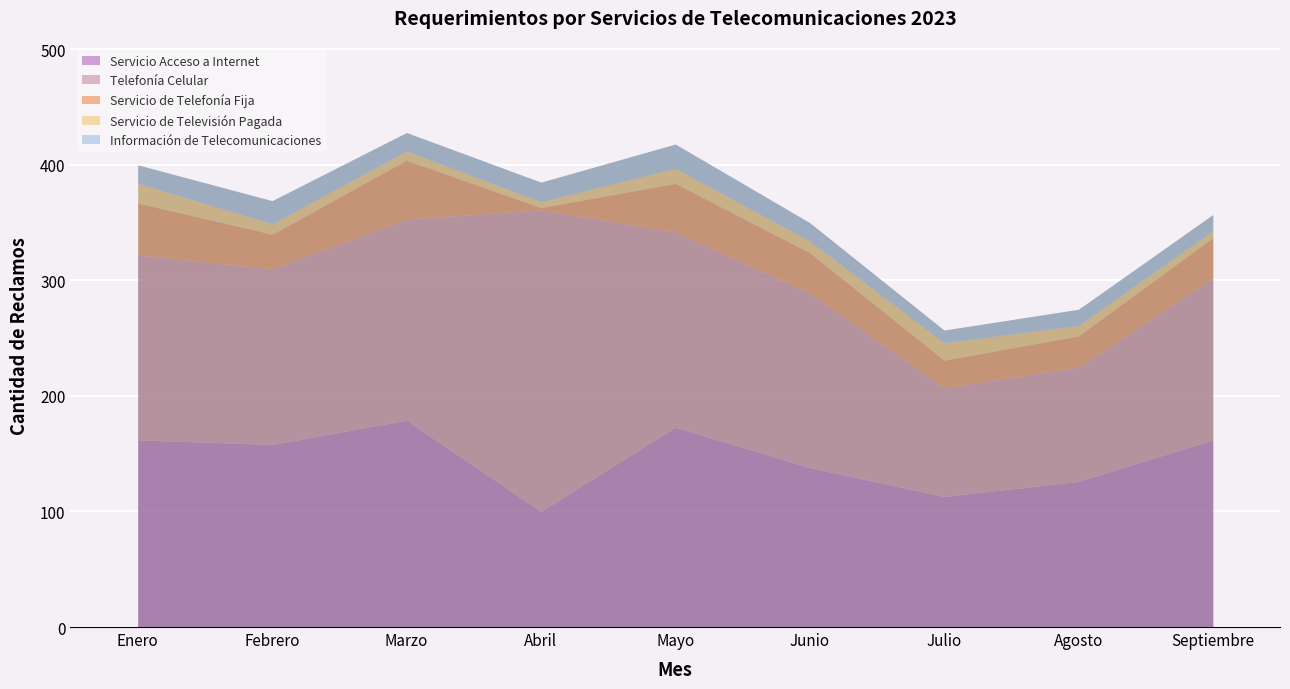

Reading right to left, what are all the values shown in this chart?

Servicio Acceso a Internet: Septiembre=162	Agosto=126	Julio=113	Junio=138	Mayo=173	Abril=100	Marzo=179	Febrero=158	Enero=162
Telefonía Celular: Septiembre=140	Agosto=99	Julio=94	Junio=151	Mayo=169	Abril=261	Marzo=174	Febrero=152	Enero=160
Servicio de Telefonía Fija: Septiembre=35	Agosto=27	Julio=24	Junio=35	Mayo=42	Abril=2	Marzo=51	Febrero=30	Enero=45
Servicio de Televisión Pagada: Septiembre=6	Agosto=9	Julio=15	Junio=10	Mayo=13	Abril=5	Marzo=8	Febrero=9	Enero=17
Información de Telecomunicaciones: Septiembre=14	Agosto=14	Julio=11	Junio=16	Mayo=21	Abril=17	Marzo=16	Febrero=20	Enero=16